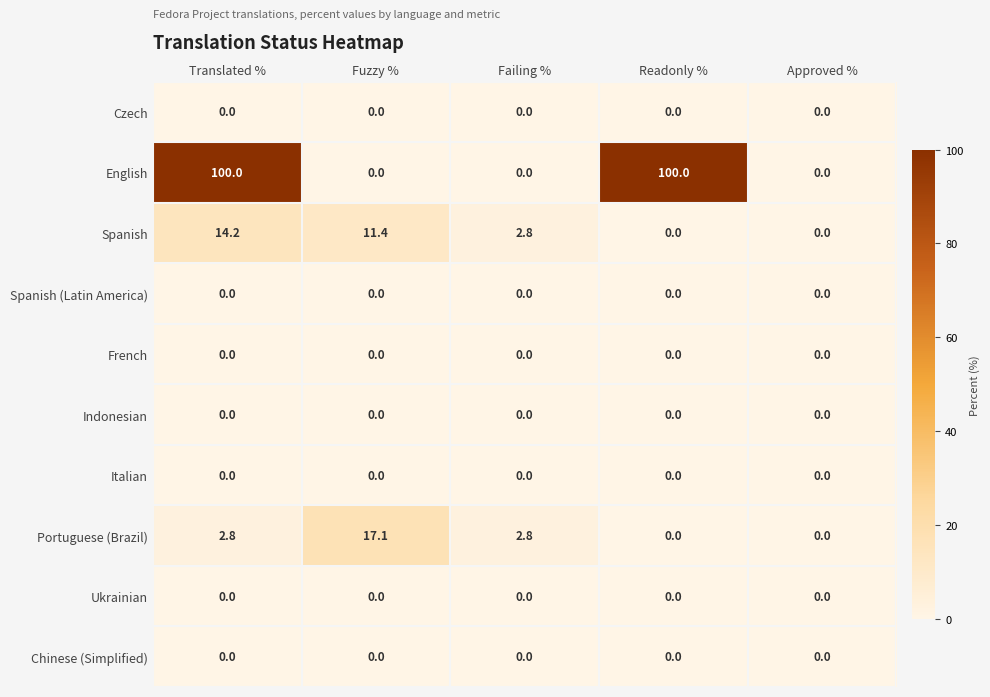

Which series changed the most between Failing % and Readonly %?

English